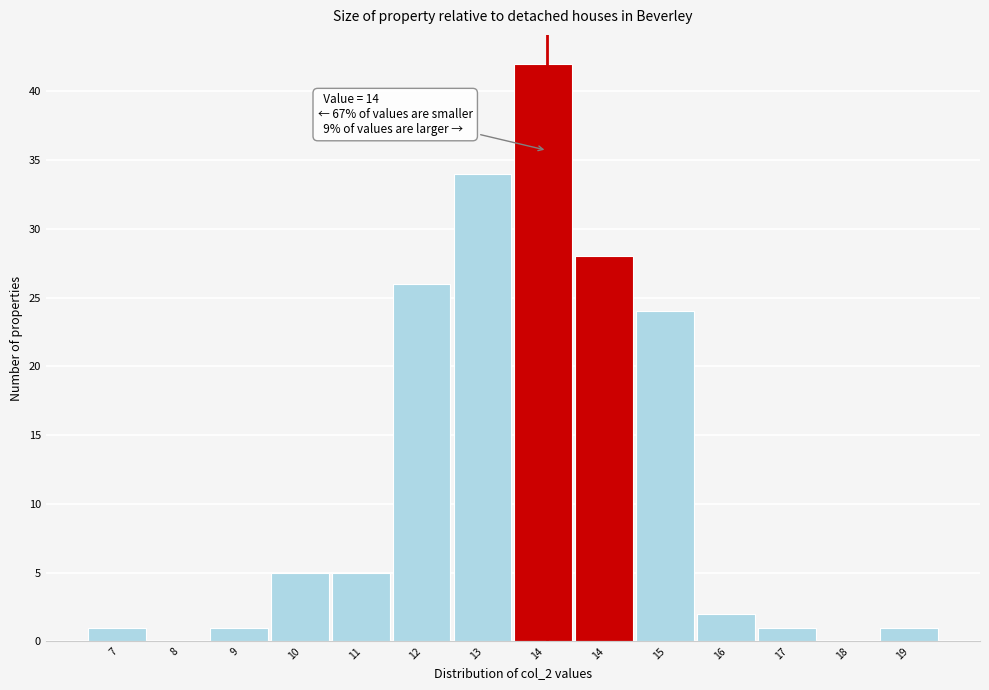

How many data points does each series have?

14